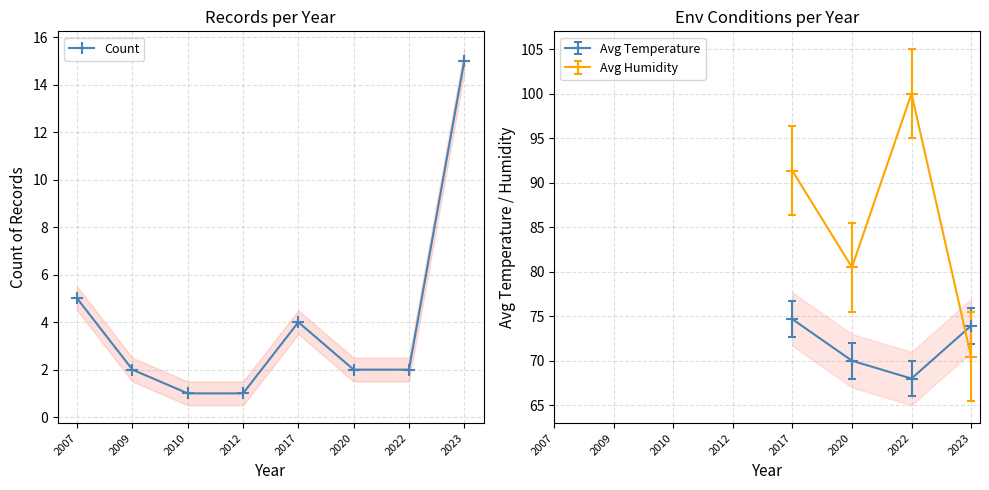

Is the value of Avg Temperature at 2017 greater than the value of Avg Humidity at 2022?

No